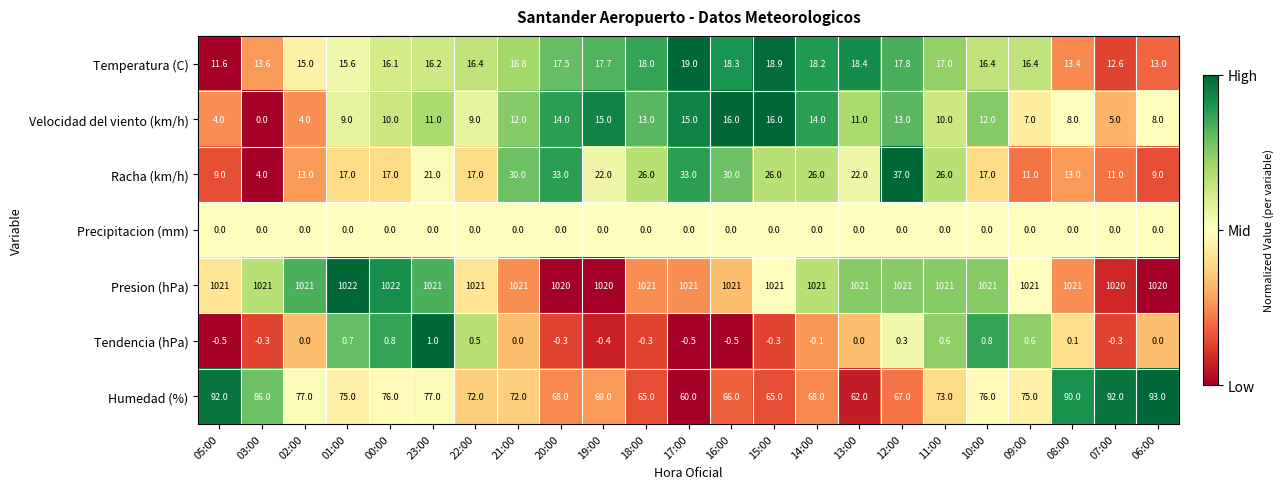

What is the minimum value for Tendencia (hPa)?

-0.5